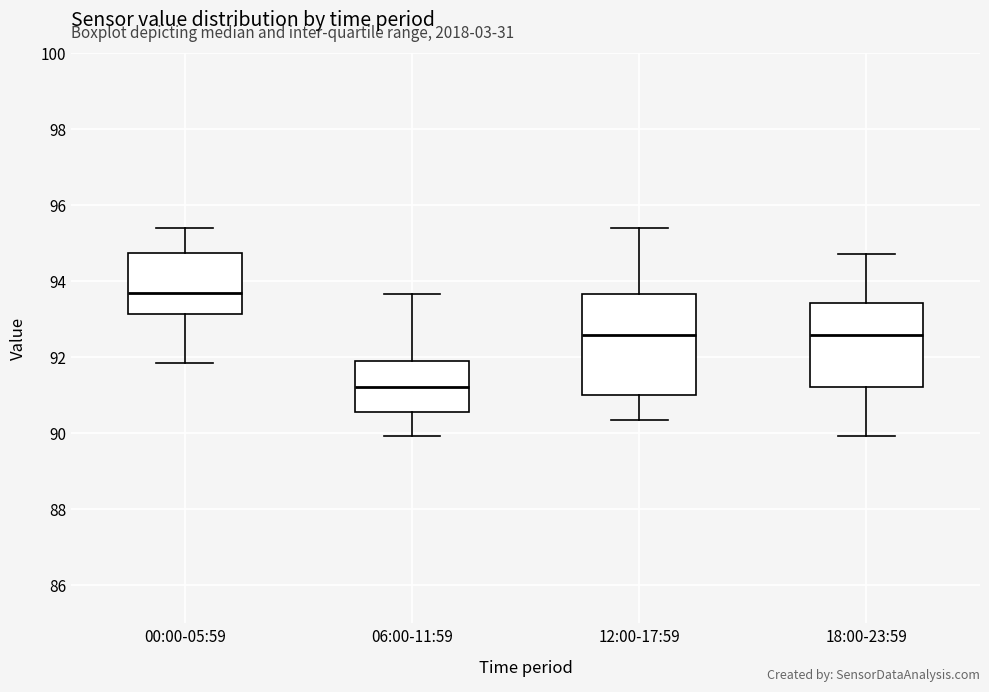

Comparing the boxes themselves (not the whiskers), which one is the tallest?

12:00-17:59